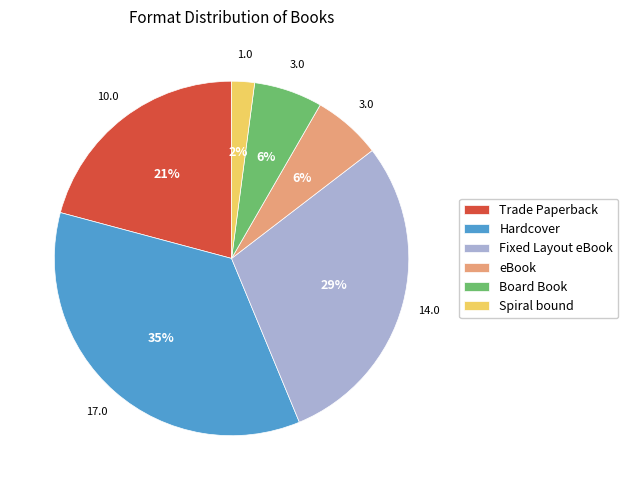

Which has a higher value, Trade Paperback or Fixed Layout eBook?

Fixed Layout eBook